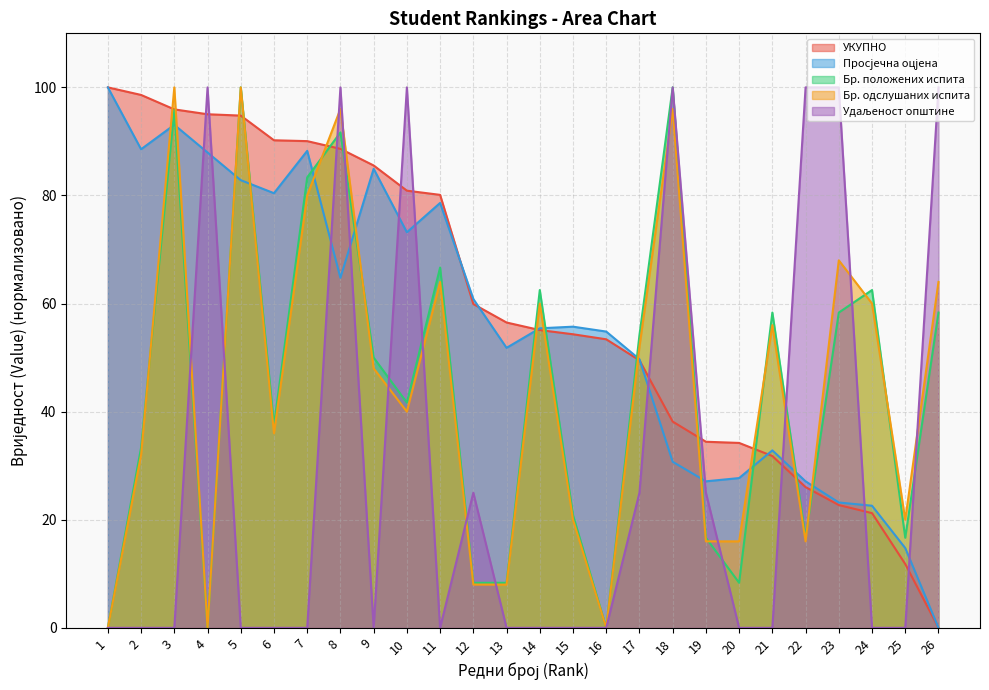

Reading left to right, transcribe all the data shown in this chart.

УКУПНО: 1=100.0	2=98.6	3=95.9	4=95.0	5=94.8	6=90.2	7=90.1	8=88.6	9=85.6	10=80.9	11=80.1	12=59.9	13=56.5	14=55.1	15=54.3	16=53.4	17=49.5	18=38.2	19=34.4	20=34.2	21=31.8	22=26.0	23=22.7	24=21.2	25=11.8	26=0.0
Просјечна оцјена: 1=100.0	2=88.6	3=93.1	4=88.0	5=82.8	6=80.4	7=88.3	8=64.8	9=84.9	10=73.2	11=78.6	12=60.8	13=51.8	14=55.4	15=55.7	16=54.8	17=49.7	18=30.7	19=27.1	20=27.7	21=32.8	22=27.1	23=23.2	24=22.6	25=14.8	26=0.0
Бр. положених испита: 1=0.0	2=33.3	3=95.8	4=0.0	5=100.0	6=37.5	7=83.3	8=91.7	9=50.0	10=41.7	11=66.7	12=8.3	13=8.3	14=62.5	15=20.8	16=0.0	17=54.2	18=100.0	19=16.7	20=8.3	21=58.3	22=16.7	23=58.3	24=62.5	25=16.7	26=58.3
Бр. одслушаних испита: 1=0.0	2=32.0	3=100.0	4=0.0	5=100.0	6=36.0	7=80.0	8=96.0	9=48.0	10=40.0	11=64.0	12=8.0	13=8.0	14=60.0	15=20.0	16=0.0	17=52.0	18=96.0	19=16.0	20=16.0	21=56.0	22=16.0	23=68.0	24=60.0	25=20.0	26=64.0
Удаљеност општине: 1=0.0	2=0.0	3=0.0	4=100.0	5=0.0	6=0.0	7=0.0	8=100.0	9=0.0	10=100.0	11=0.0	12=25.0	13=0.0	14=0.0	15=0.0	16=0.0	17=25.0	18=100.0	19=25.0	20=0.0	21=0.0	22=100.0	23=100.0	24=0.0	25=0.0	26=100.0